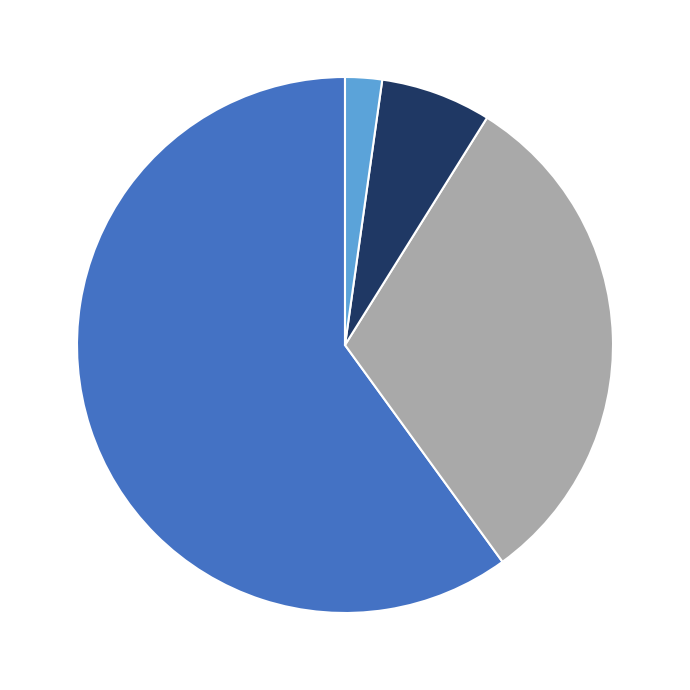

How many slices are in this pie chart?

4